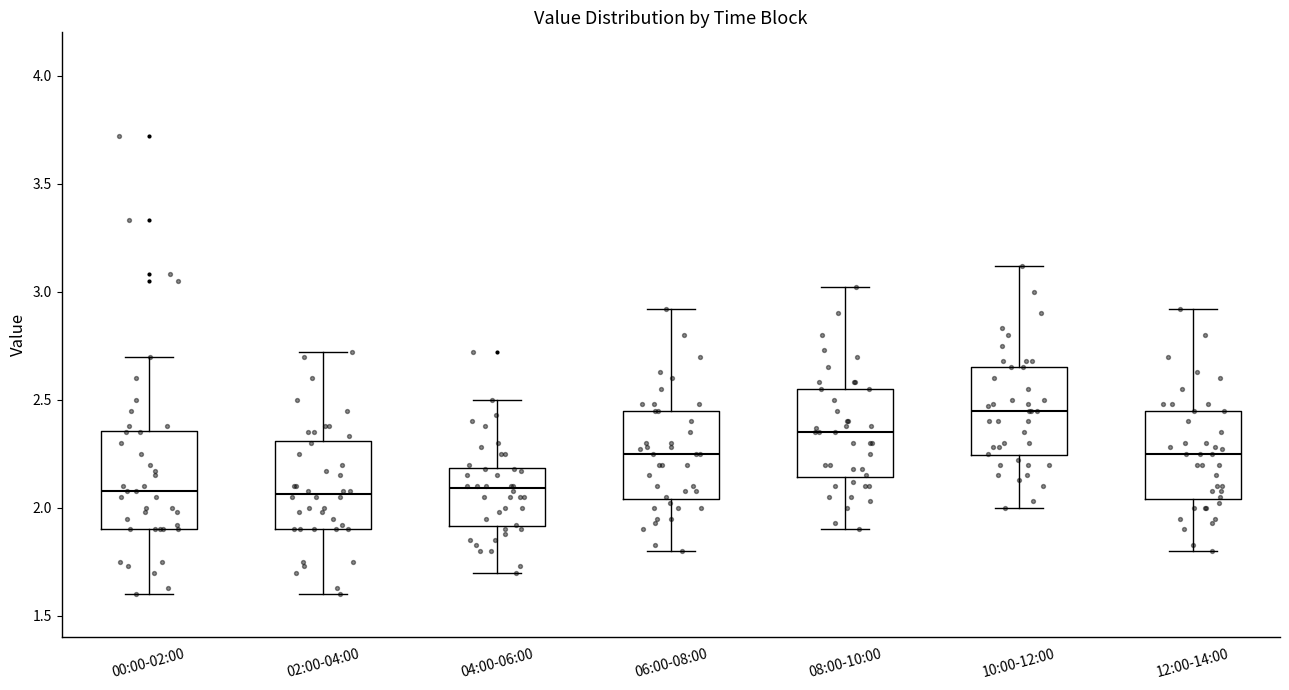

Reading left to right, transcribe this box plot: for each box, give where its median line is, the range the box spans, and where its two whiskers end, as read against the y-axis. The values are not printed on the chart, so give them approximately, as read against the axis.

00:00-02:00: median 2.10, box 1.90 to 2.35, whiskers 1.60 to 2.70
02:00-04:00: median 2.05, box 1.90 to 2.30, whiskers 1.60 to 2.70
04:00-06:00: median 2.10, box 1.90 to 2.20, whiskers 1.70 to 2.50
06:00-08:00: median 2.25, box 2.05 to 2.45, whiskers 1.80 to 2.90
08:00-10:00: median 2.35, box 2.15 to 2.55, whiskers 1.90 to 3.00
10:00-12:00: median 2.45, box 2.25 to 2.65, whiskers 2.00 to 3.10
12:00-14:00: median 2.25, box 2.05 to 2.45, whiskers 1.80 to 2.90